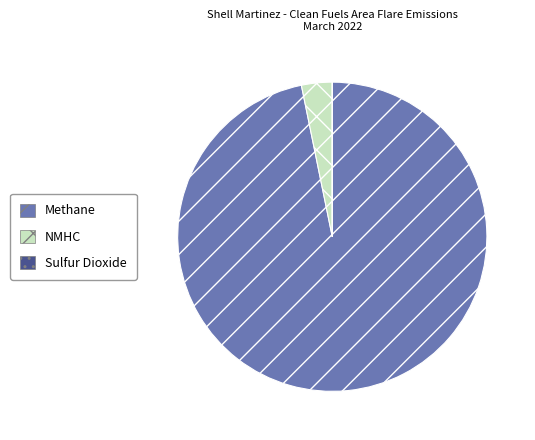

Is there any slice that represents more than half of the pie?

Yes